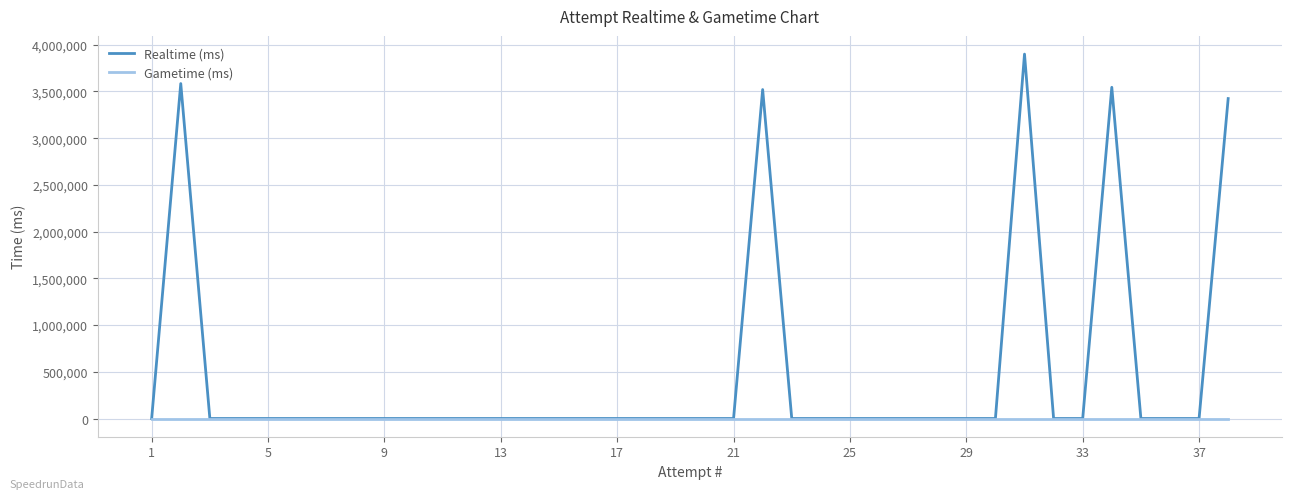

Which series has the widest spread of values?

Realtime (ms)